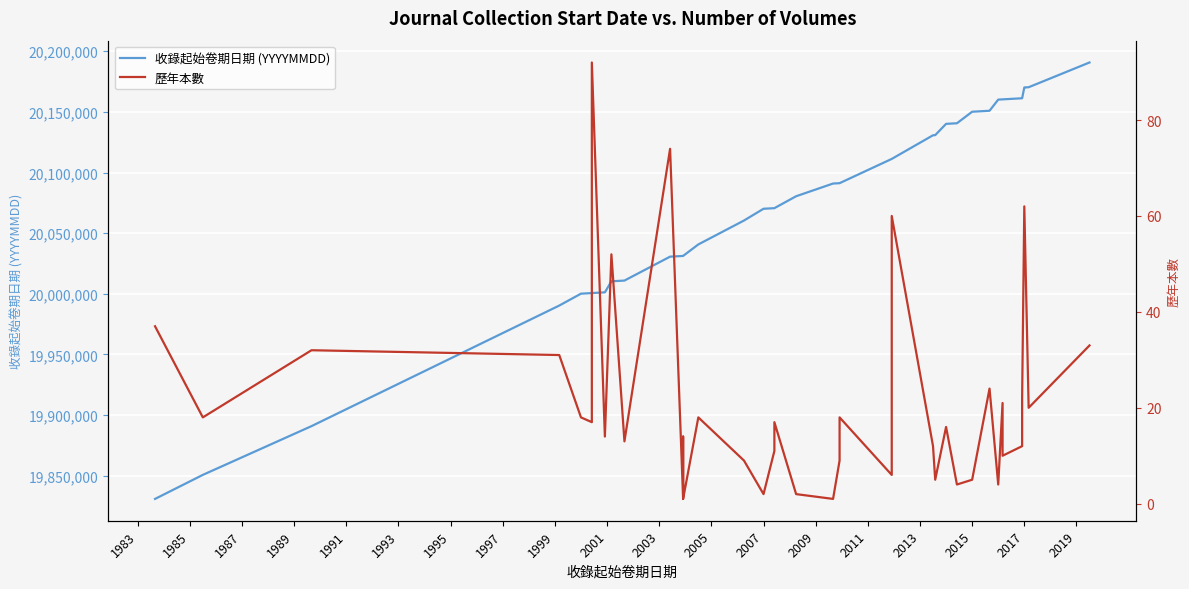

How many data points in 歷年本數 are above 17?

18